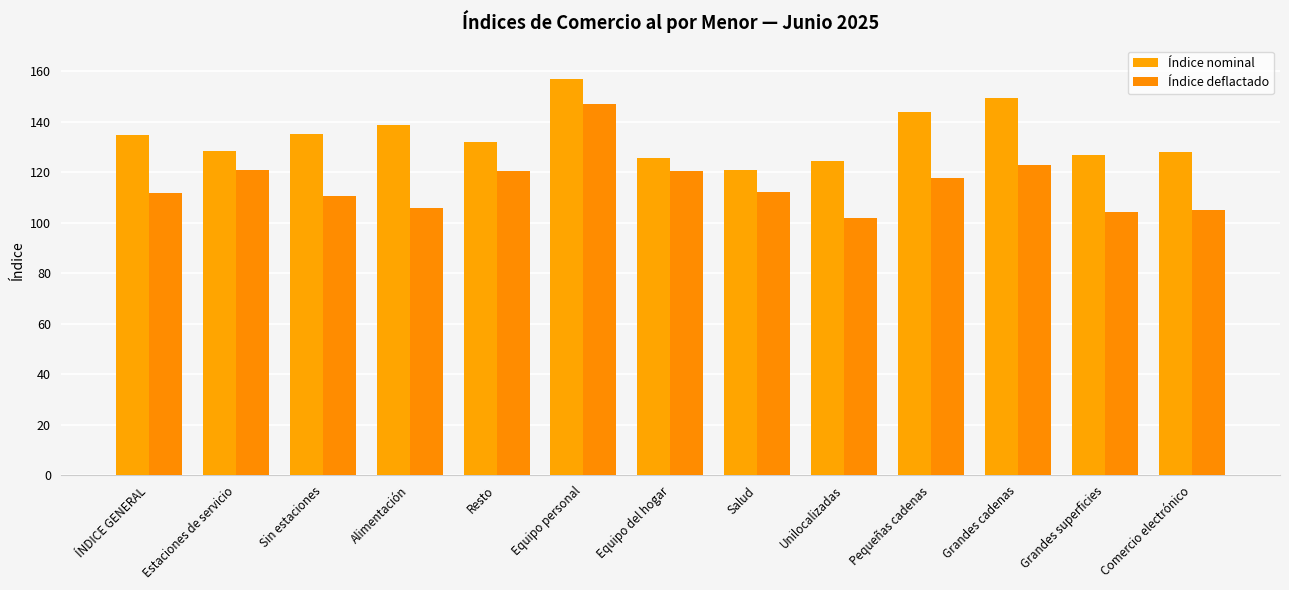

Between Sin estaciones and ÍNDICE GENERAL, which is larger?

Sin estaciones